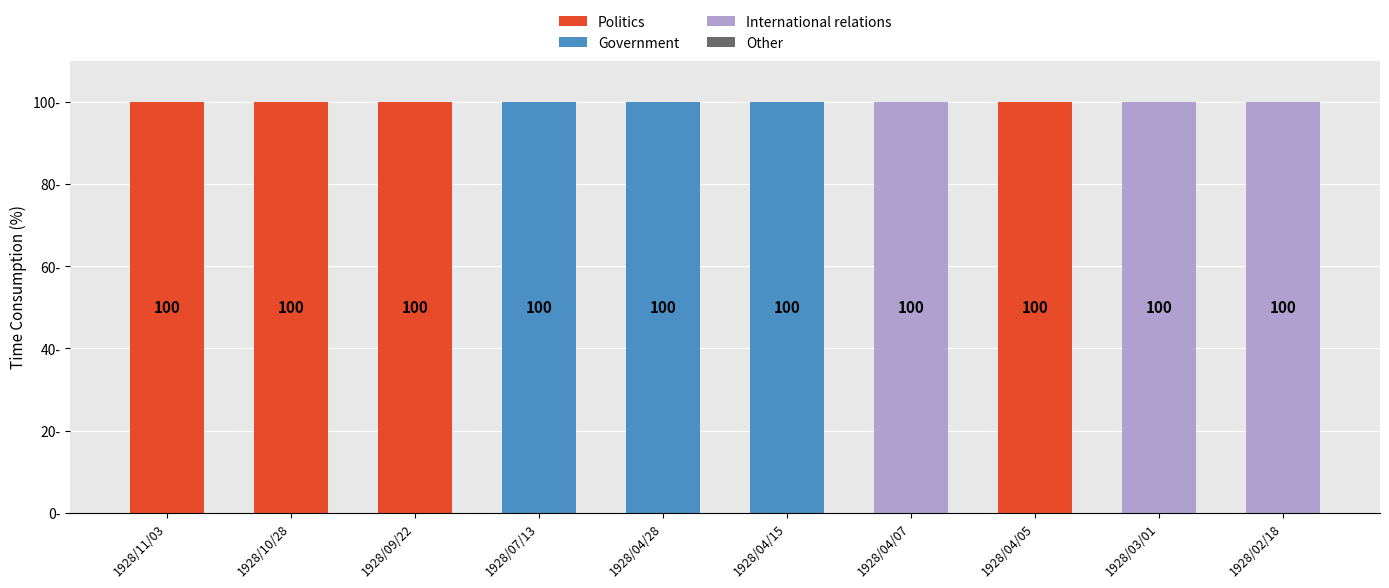

Are the bars grouped side by side (vs. stacked)?

No